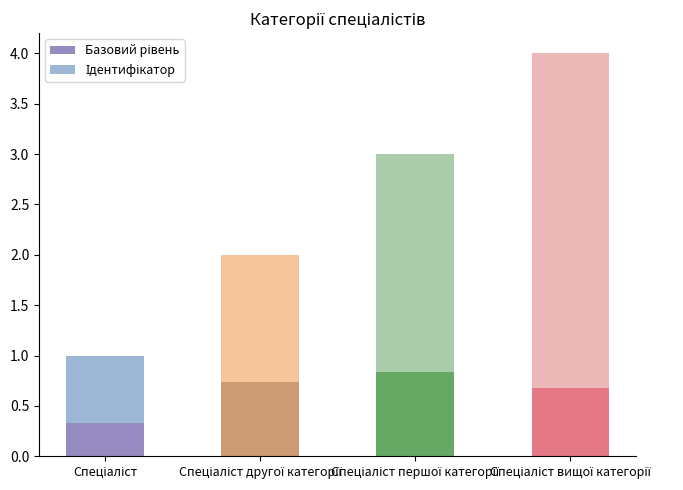

How many bars are there in total?

4